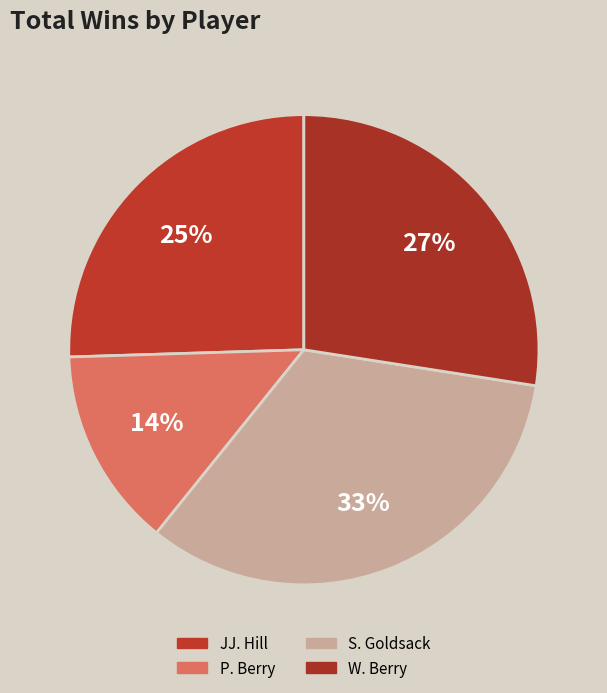

How many slices are in this pie chart?

4